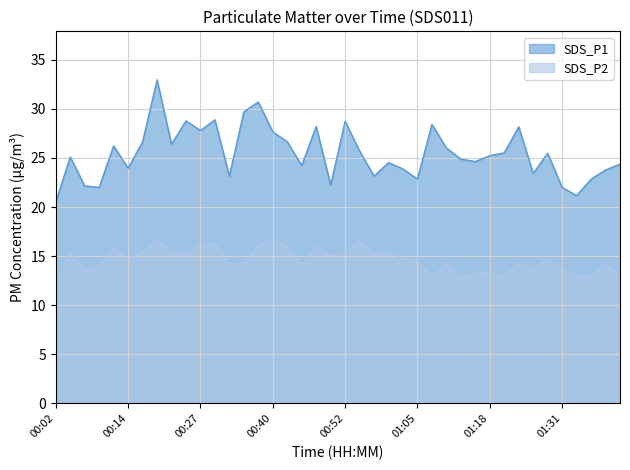

What are all the series names shown in the legend?

SDS_P1, SDS_P2